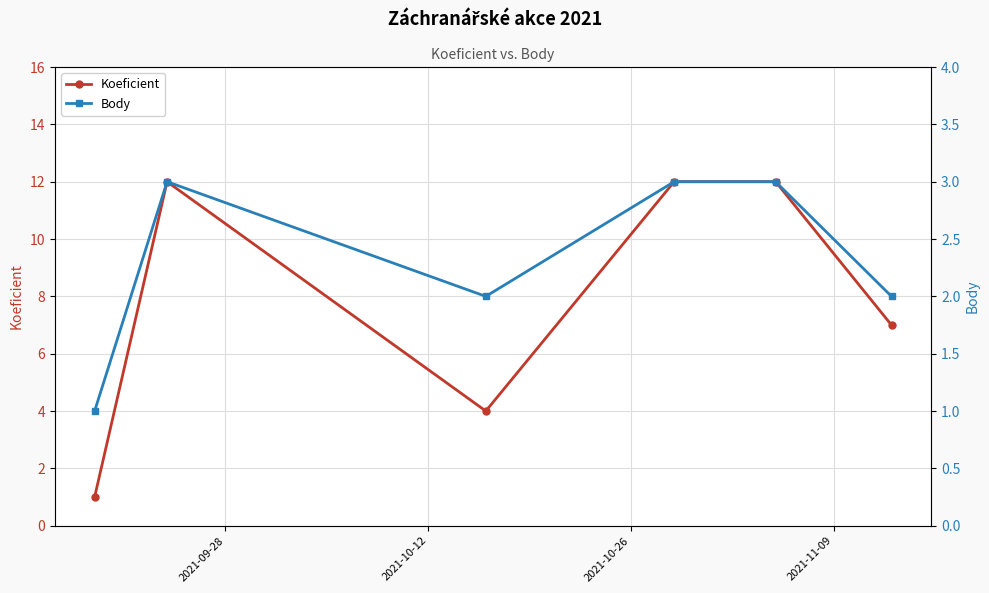

Which series has the largest total across all categories?

Koeficient